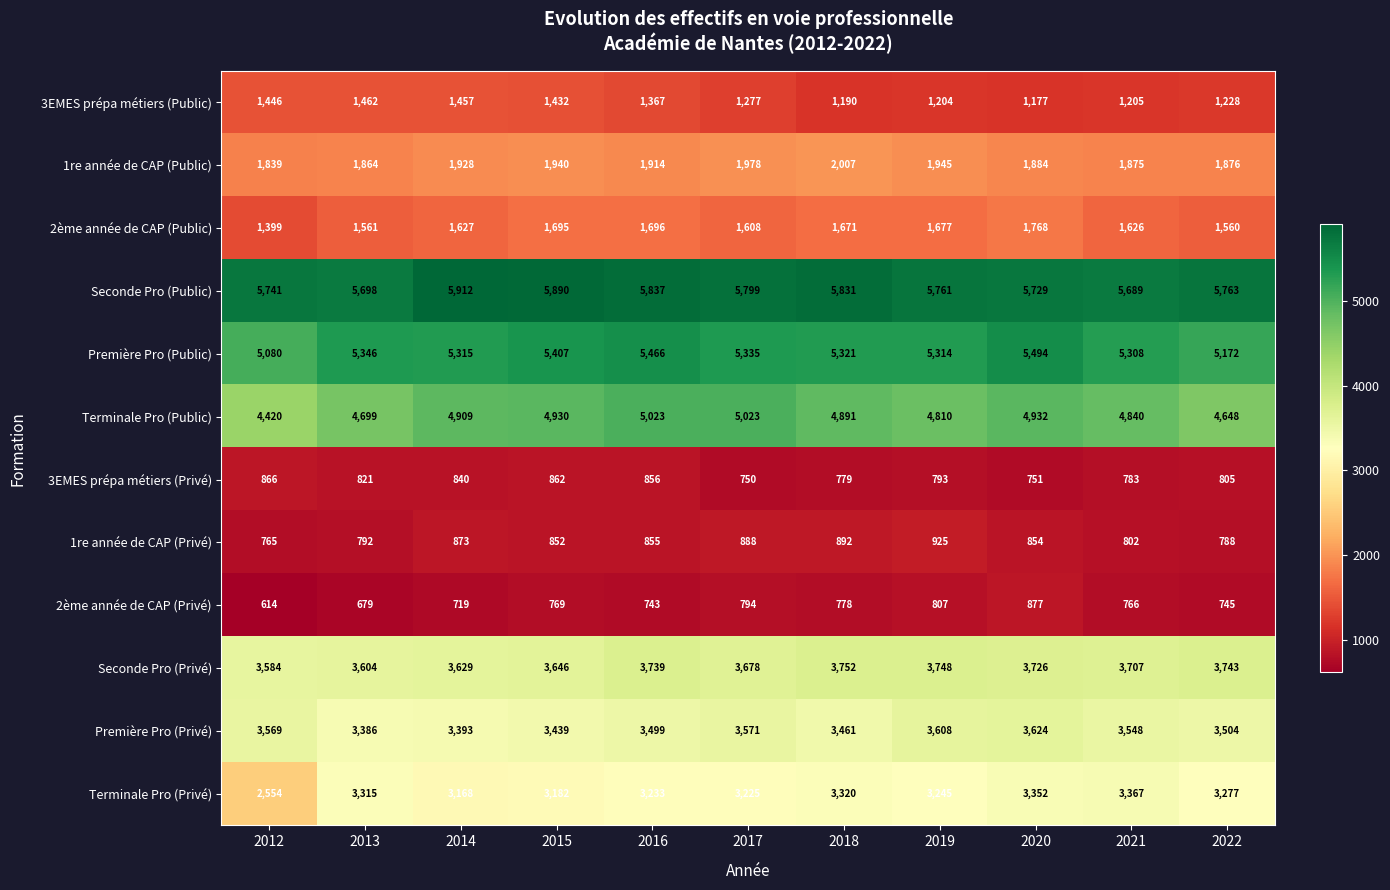

What is the difference between the highest and lowest values at 2019?

4968